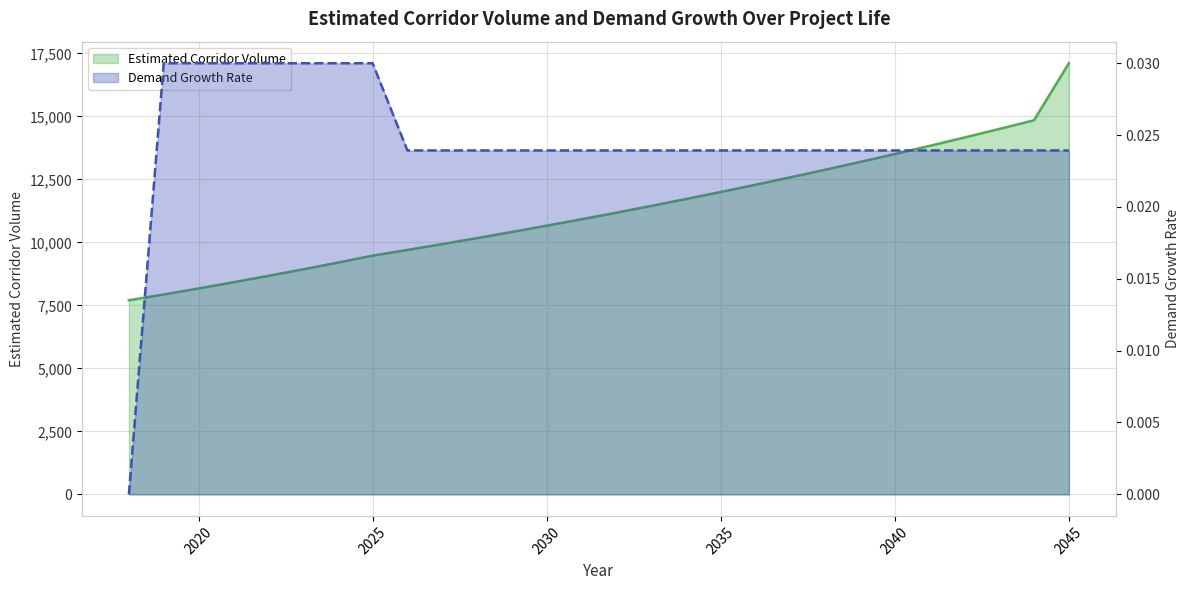

Rank the series by their average value, from highest to lowest.

Estimated Corridor Volume, Demand Growth